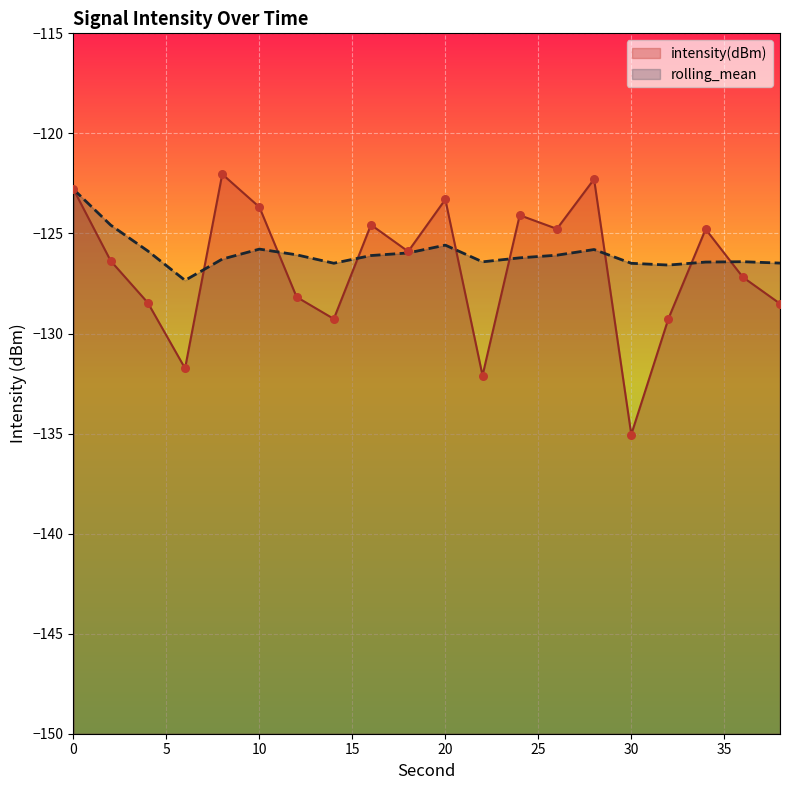

What are all the series names shown in the legend?

intensity(dBm), rolling_mean